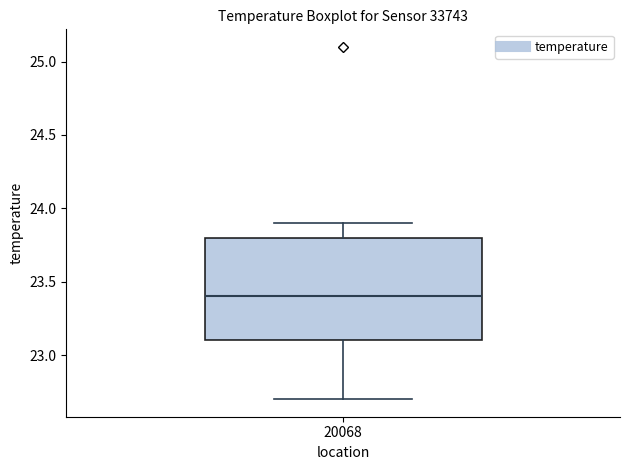

Transcribe this box plot: give where the median line is, the range the box spans, and where the two whiskers end, as read against the y-axis. The values are not printed on the chart, so give them approximately, as read against the axis.

median 23.4, box 23.1 to 23.8, whiskers 22.7 to 23.9